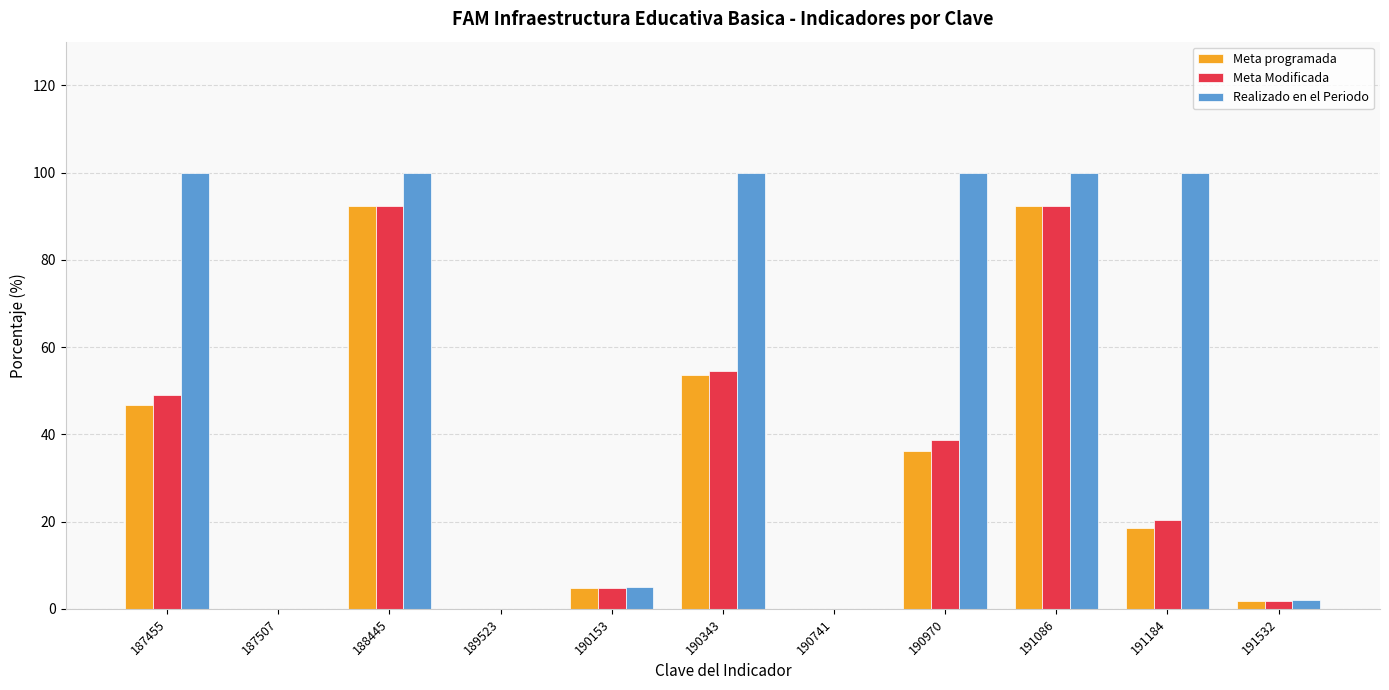

The Meta Modificada series shows 83.0 at 187455. True or false?

False